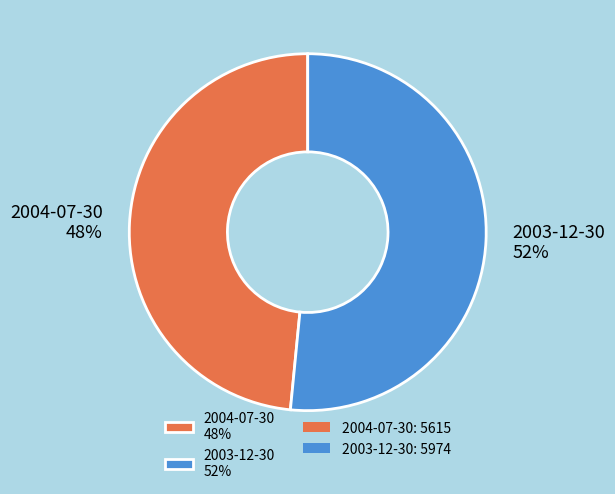

To the nearest percent, what is the average slice percentage?

50%